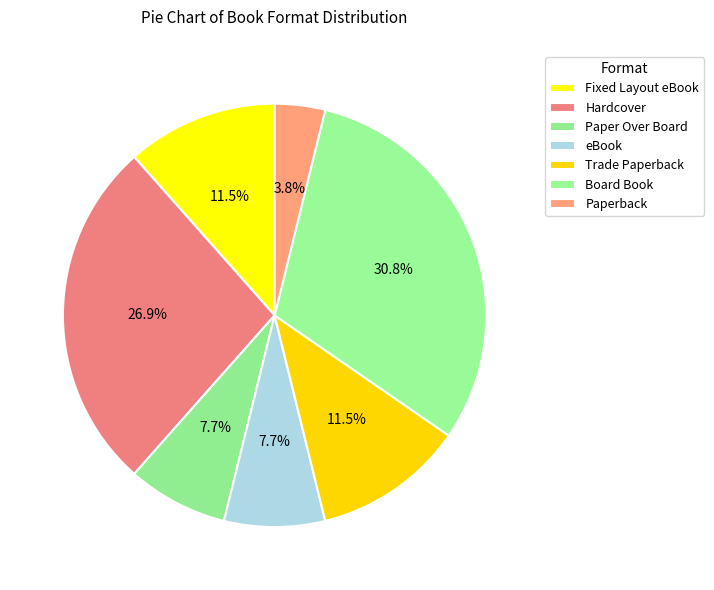

Between Paperback and Trade Paperback, which is larger?

Trade Paperback